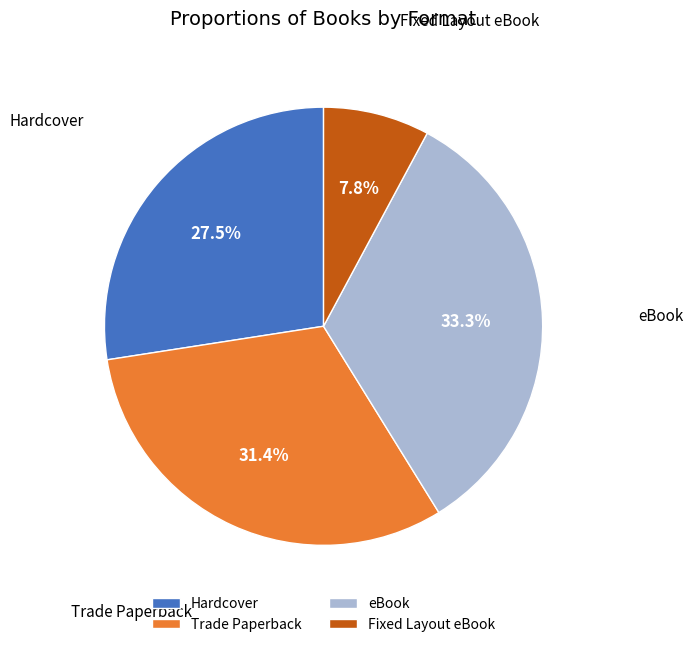

To the nearest percent, what portion does eBook represent?

33%